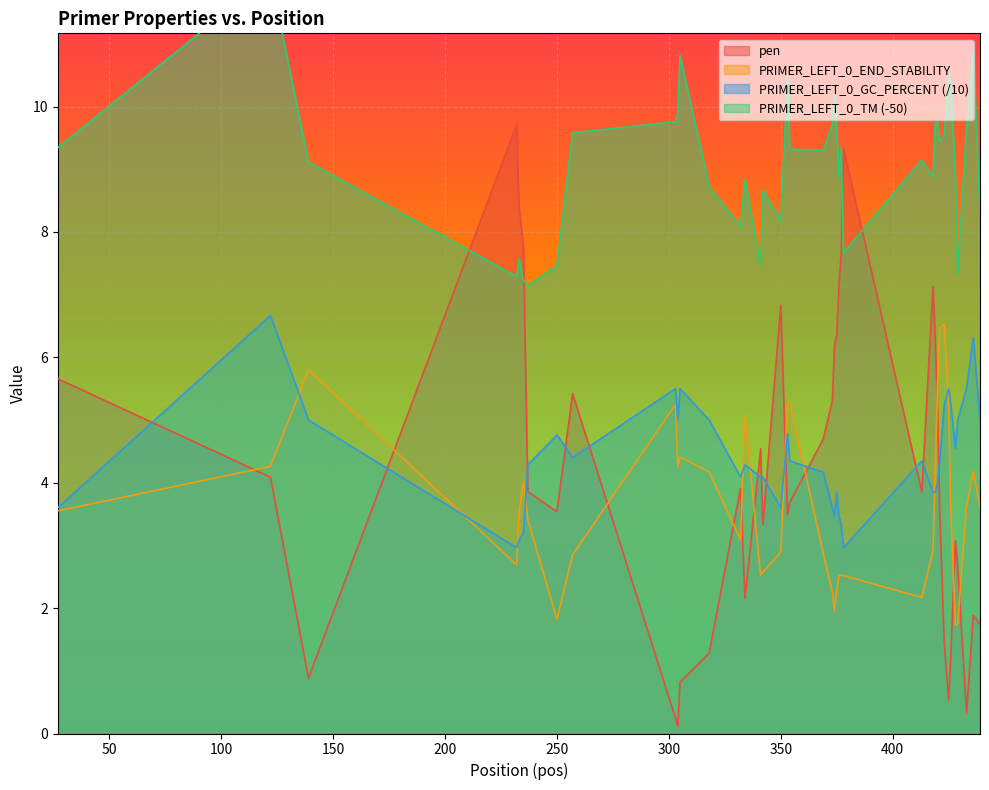

What is the difference between the maximum and minimum values in the pen series?

9.6